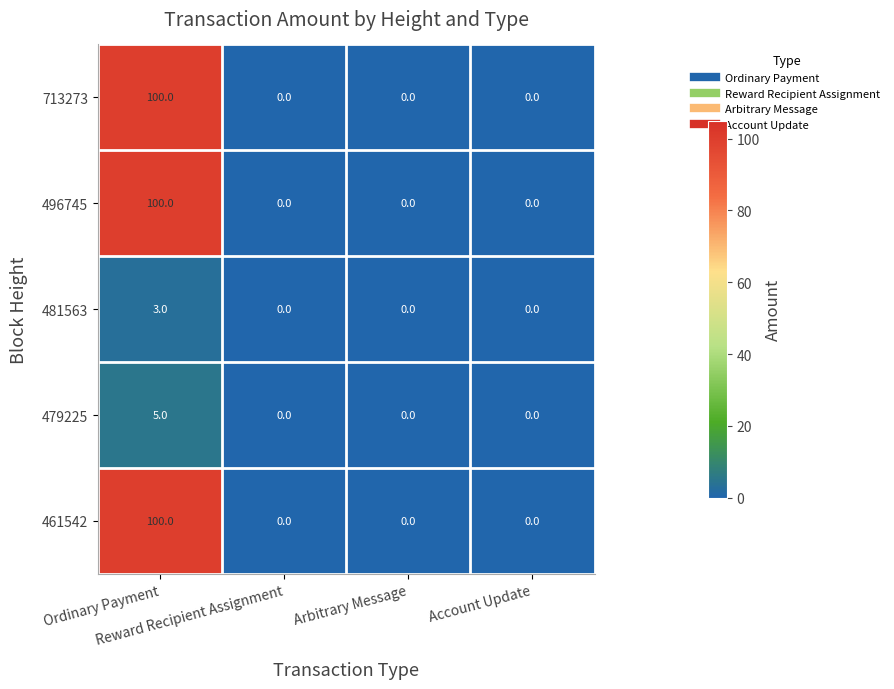

What is the greatest value displayed?

100